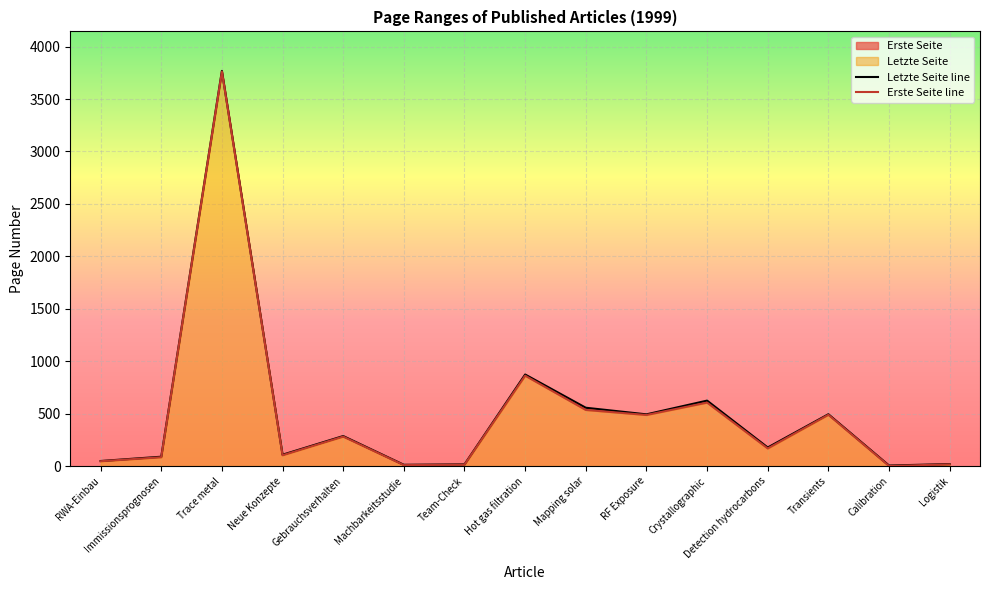

Rank the series at Hot gas filtration from highest to lowest value.

Letzte Seite line, Erste Seite line